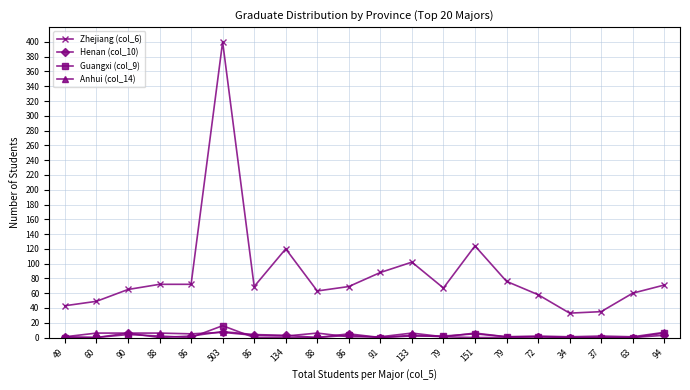

What is the difference between the Anhui (col_14) values at 503 and 72?

5